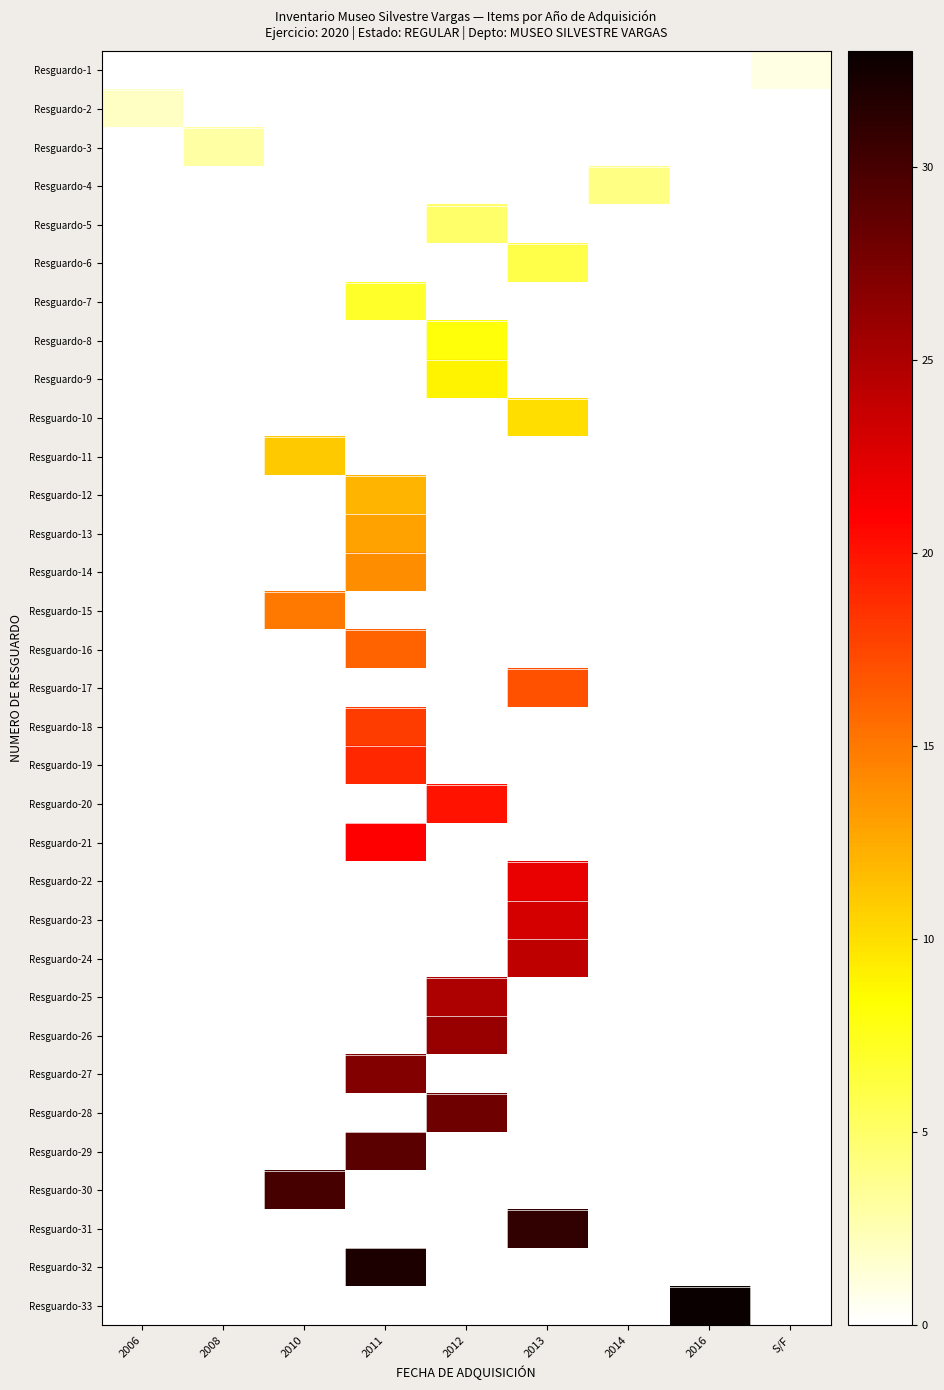

At which category is the sum across all series the highest?

2011